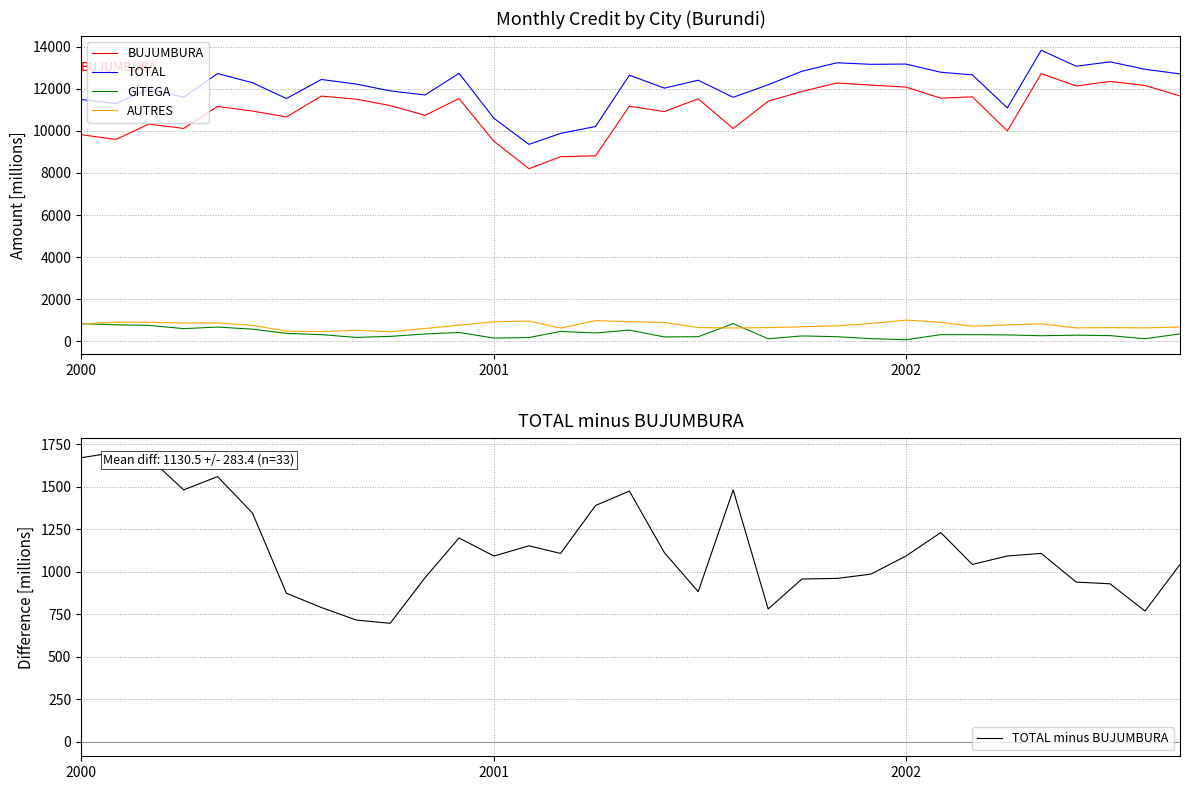

How many interior local peaks does the GITEGA series have?

7